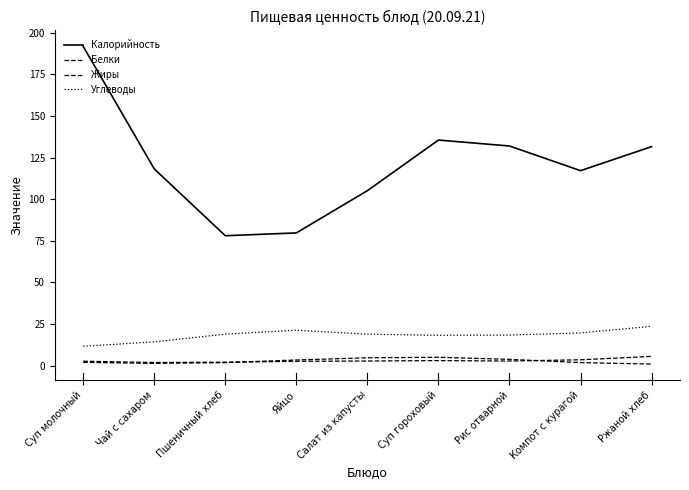

Which series changed the most between Суп молочный and Ржаной хлеб?

Калорийность